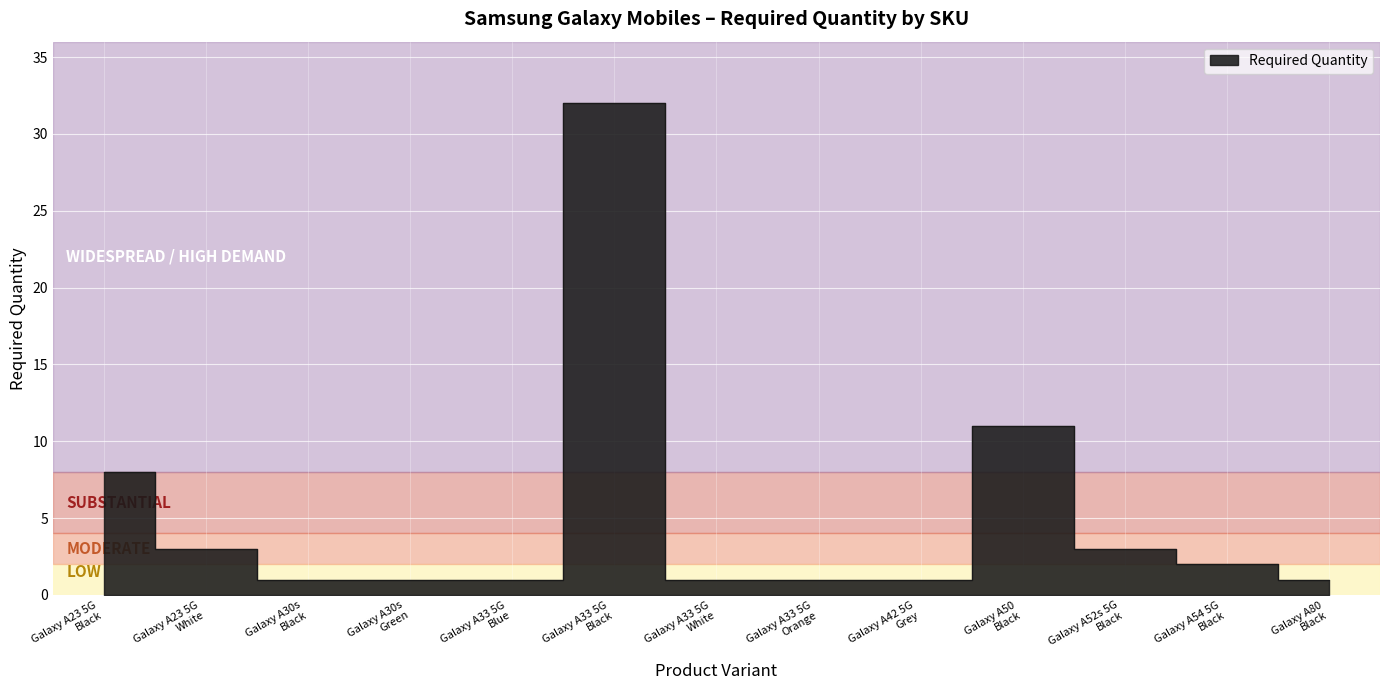

Reading right to left, what are all the values shown in this chart?

Galaxy A80
Black=1	Galaxy A54 5G
Black=2	Galaxy A52s 5G
Black=3	Galaxy A50
Black=11	Galaxy A42 5G
Grey=1	Galaxy A33 5G
Orange=1	Galaxy A33 5G
White=1	Galaxy A33 5G
Black=32	Galaxy A33 5G
Blue=1	Galaxy A30s
Green=1	Galaxy A30s
Black=1	Galaxy A23 5G
White=3	Galaxy A23 5G
Black=8